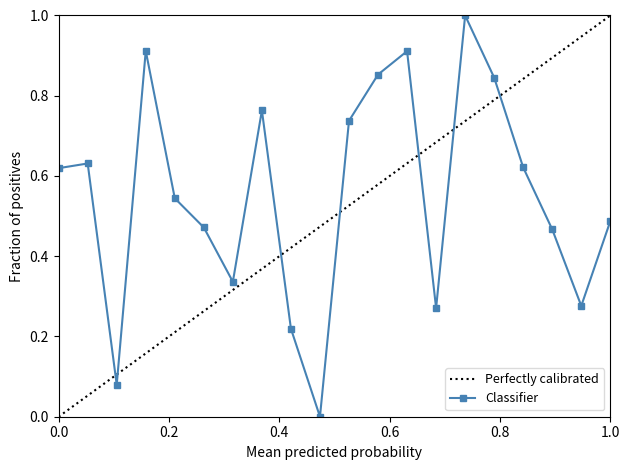

True or false: Classifier has more than 0 interior local peaks.

True